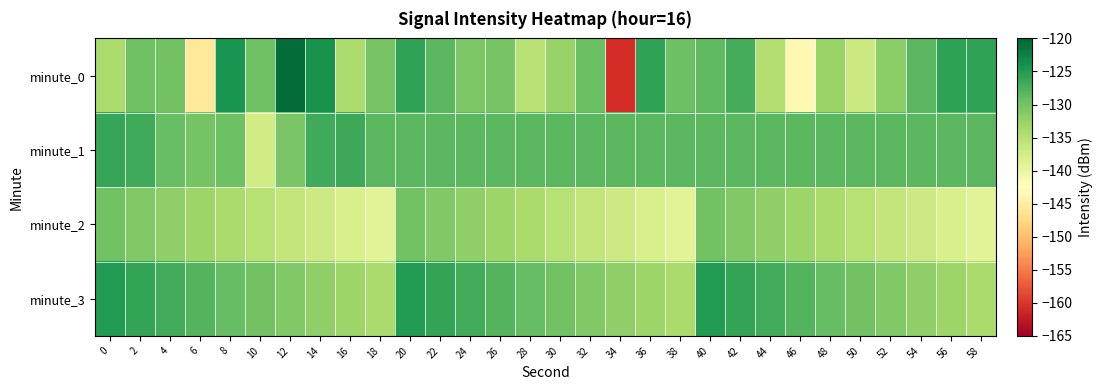

Between 48 and 18, which is larger?

18